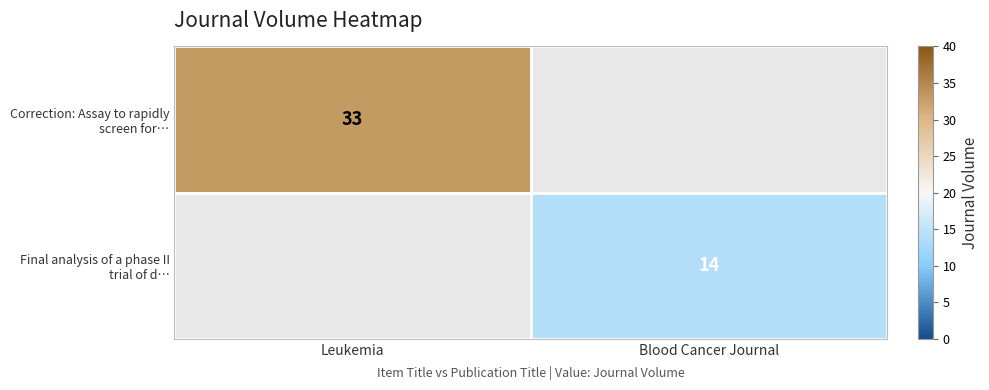

Count the number of categories in the chart.

2